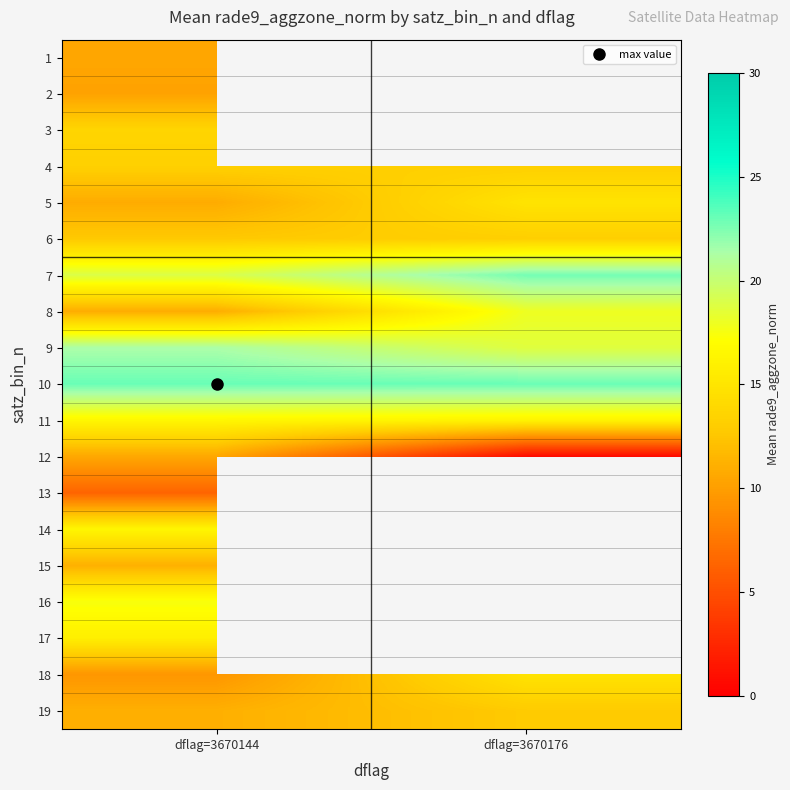

Is the value of 15 at dflag=3670144 greater than the value of 2 at dflag=3670144?

Yes